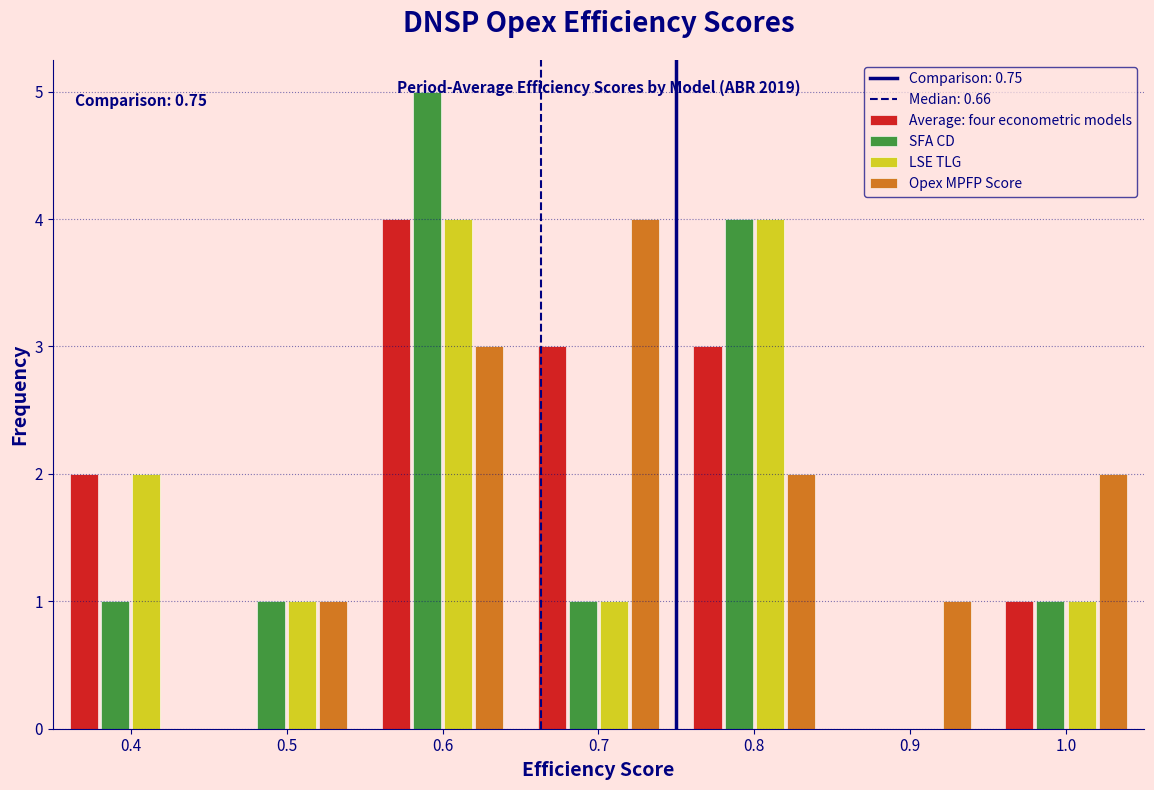

In the Opex MPFP Score series, which range on the x-axis has the tallest bar?

0.65 to 0.75